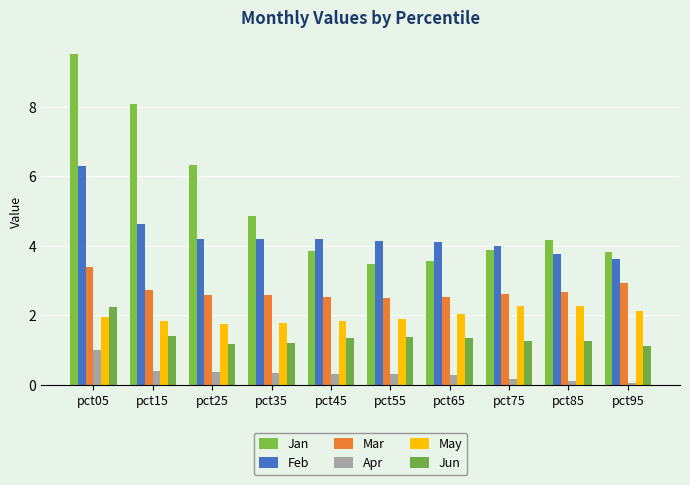

Which series has the widest spread of values?

Jan